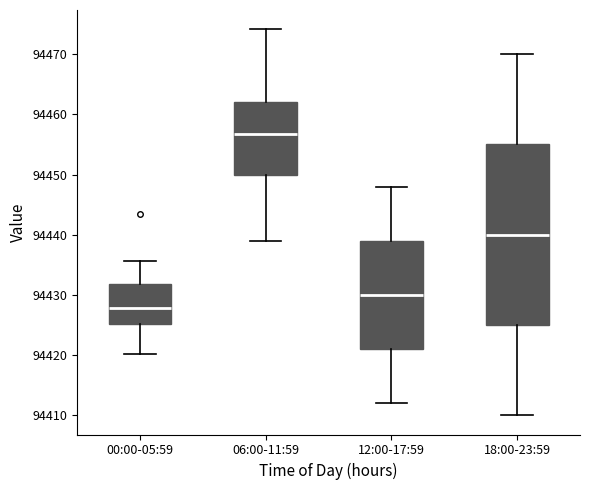

Where does the upper whisker of the box for 12:00-17:59 end on the y-axis? The values are not printed on the chart, so give them approximately, as read against the axis.

94448